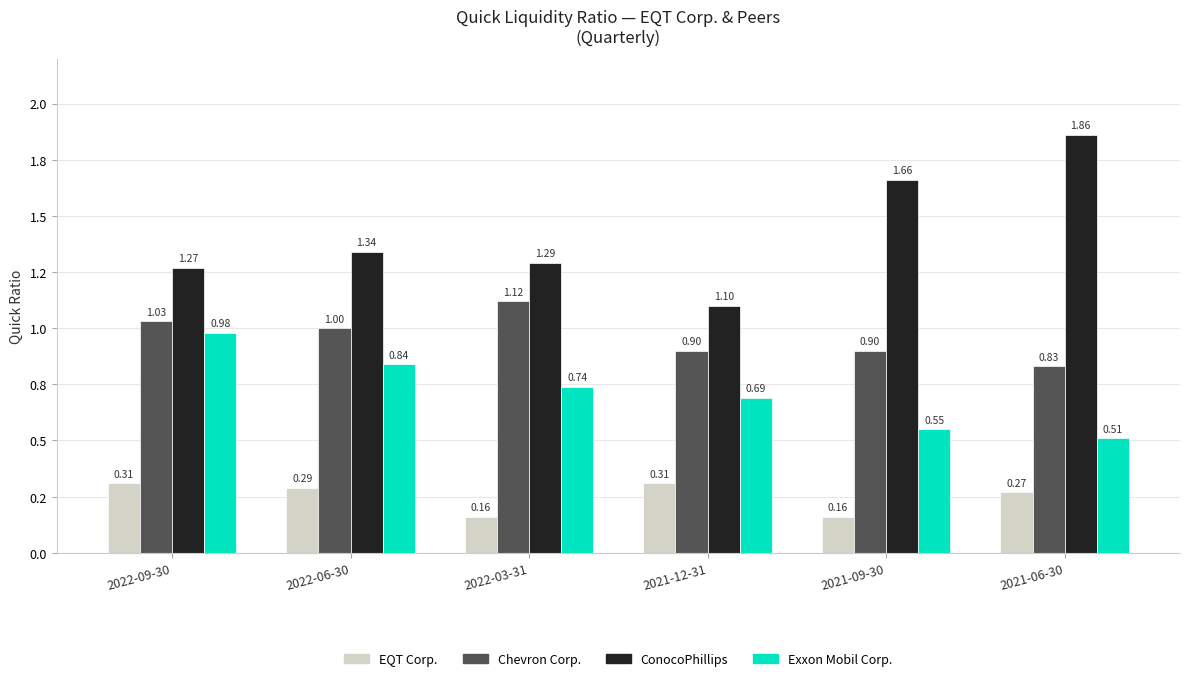

Which category has the highest value in the Exxon Mobil Corp. series?

2022-09-30